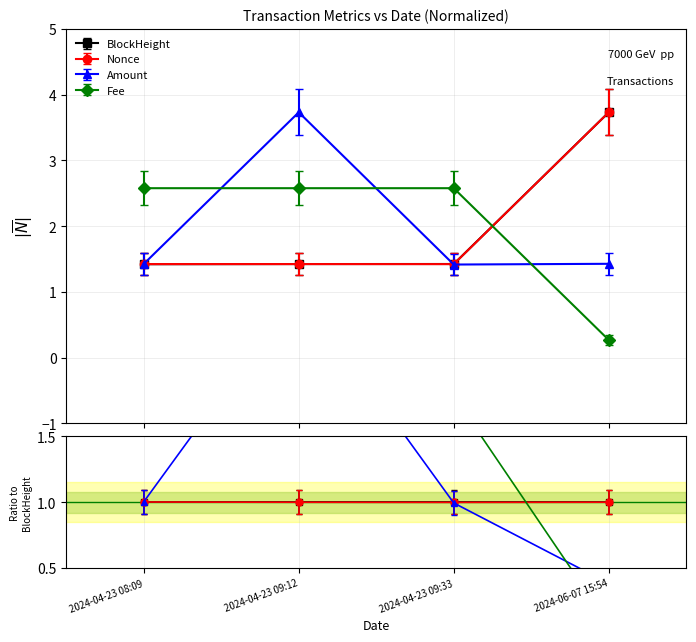

Is it true that Amount equals 0.3 at 2024-04-23 08:09?

False